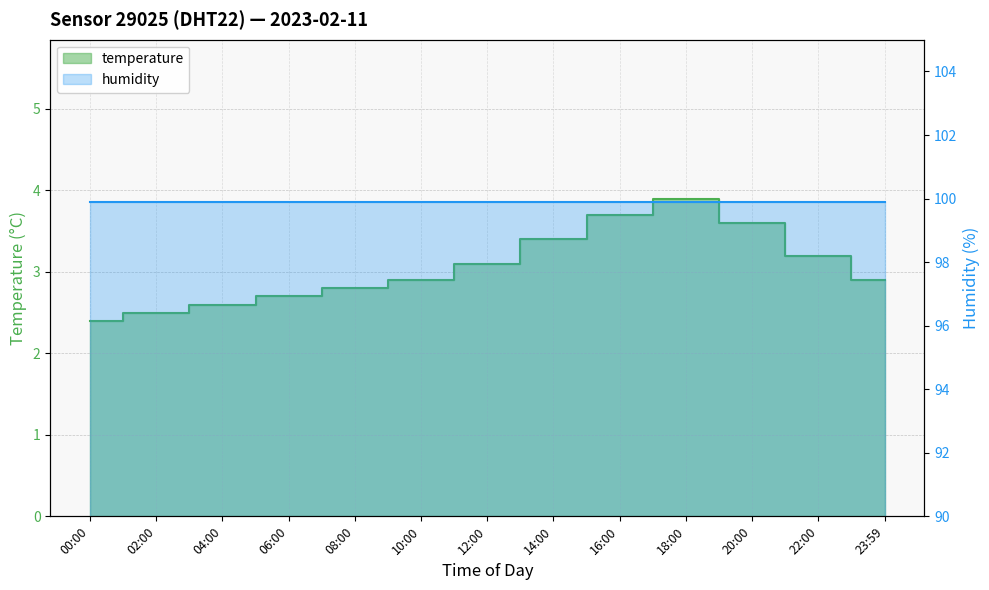

At which category does the data reach its first local peak?

18:00